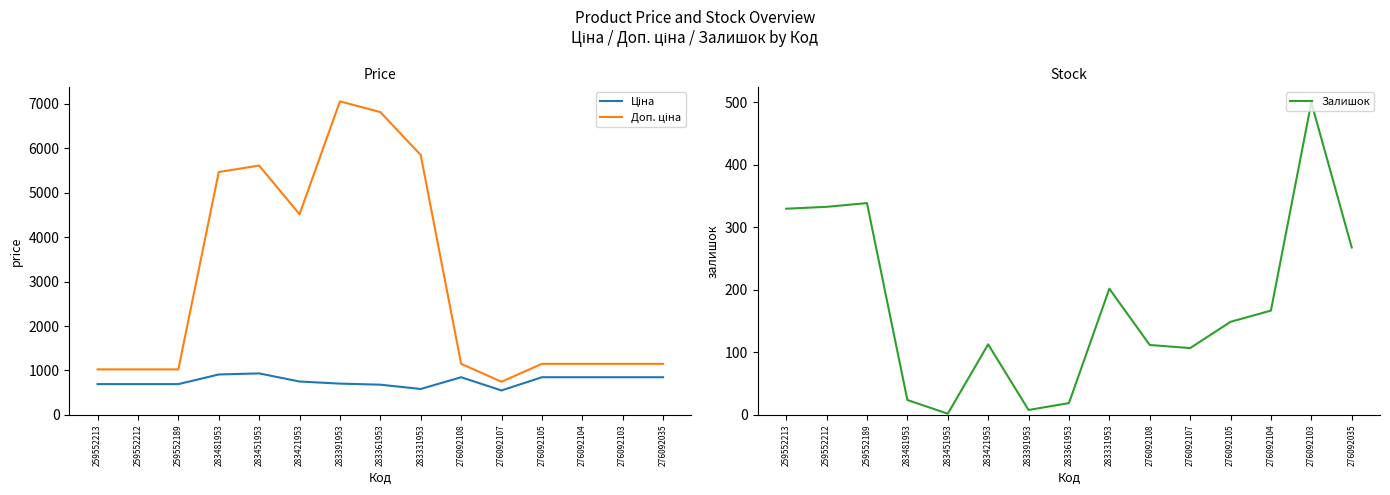

Reading left to right, extract all data points from this chart.

Ціна: 259552213=693.7	259552212=693.7	259552189=693.7	283481953=910.4	283451953=934.5	283421953=752.2	283391953=705.1	283361953=681.0	283331953=584.4	276092108=848.4	276092107=551.5	276092105=848.4	276092104=848.4	276092103=848.4	276092035=848.4
Доп. ціна: 259552213=1024.6	259552212=1024.6	259552189=1024.6	283481953=5462.3	283451953=5607.2	283421953=4513.3	283391953=7051.3	283361953=6809.8	283331953=5843.9	276092108=1149.7	276092107=747.0	276092105=1149.7	276092104=1149.7	276092103=1149.7	276092035=1149.7
Залишок: 259552213=330.0	259552212=333.0	259552189=339.0	283481953=24.0	283451953=2.0	283421953=113.0	283391953=8.0	283361953=19.0	283331953=202.0	276092108=112.0	276092107=107.0	276092105=149.0	276092104=167.0	276092103=500.0	276092035=268.0